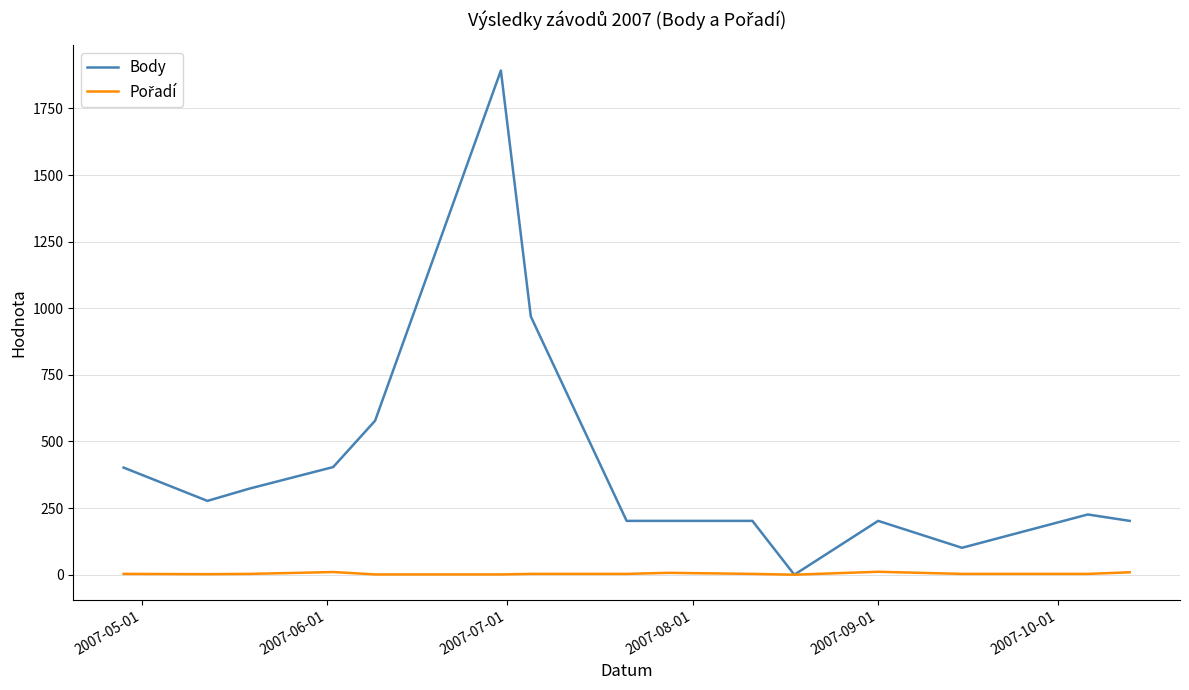

Which series has the widest spread of values?

Body